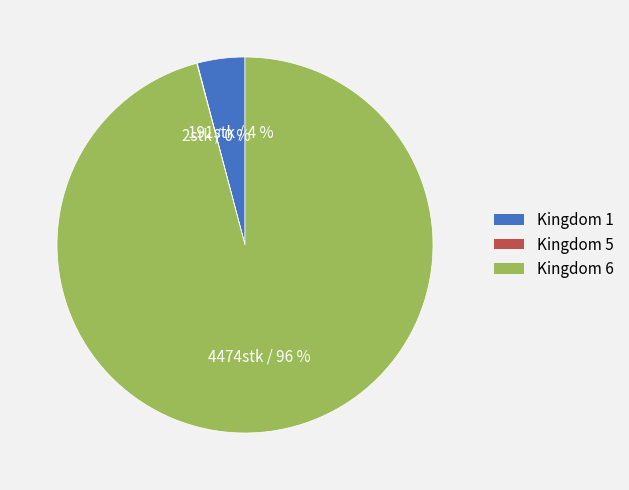

To the nearest percent, what portion does Kingdom 6 represent?

96%